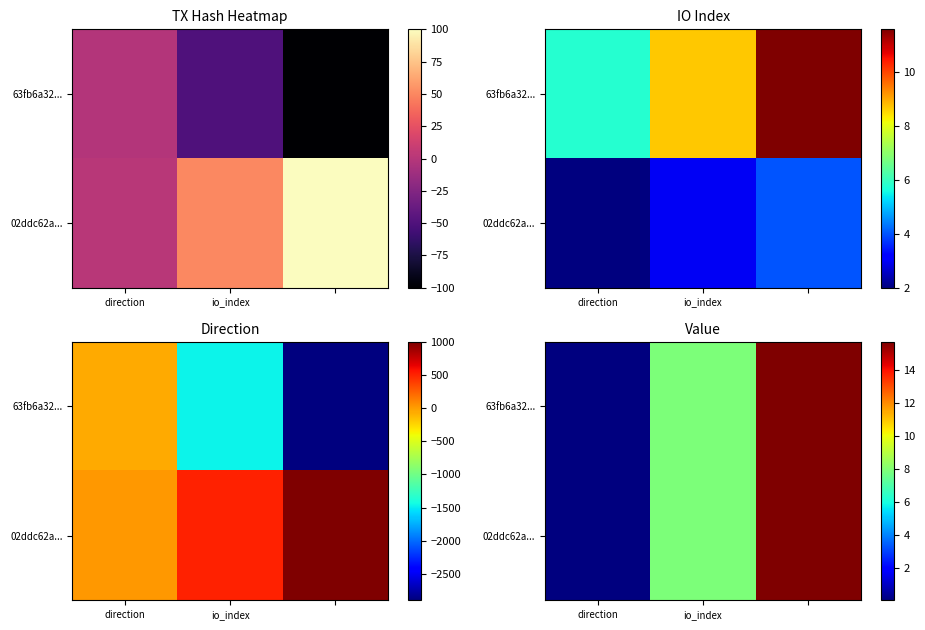

What is the difference between the maximum and minimum values in the 63fb6a32... series?

15.7